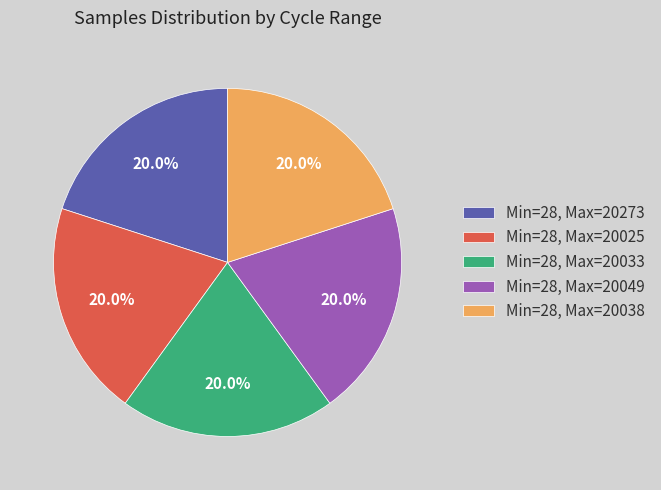

Does Min=28, Max=20025 account for over 50% of the chart?

No